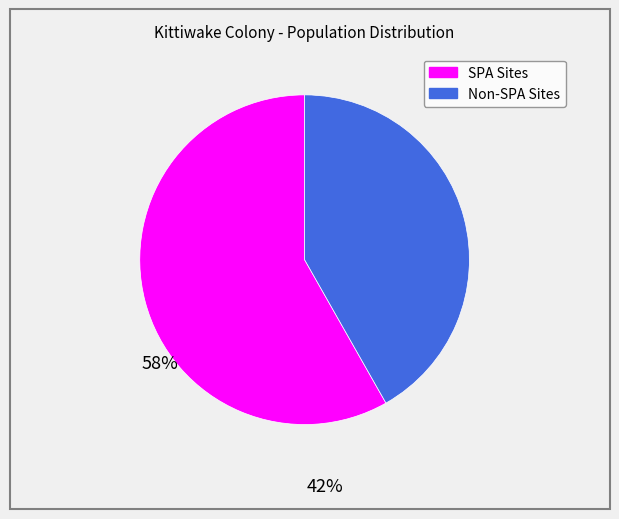

Is there a majority slice in this chart?

Yes